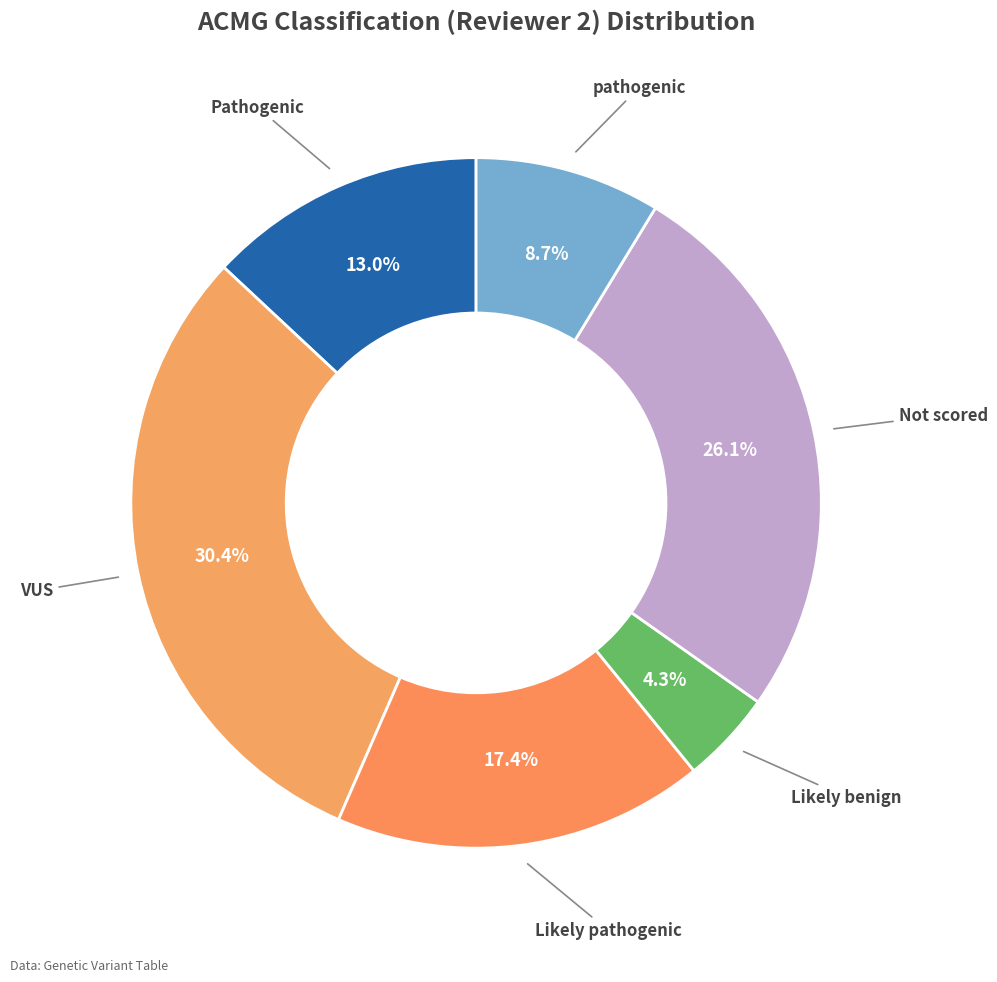

What is the smallest slice in the pie chart?

Likely benign